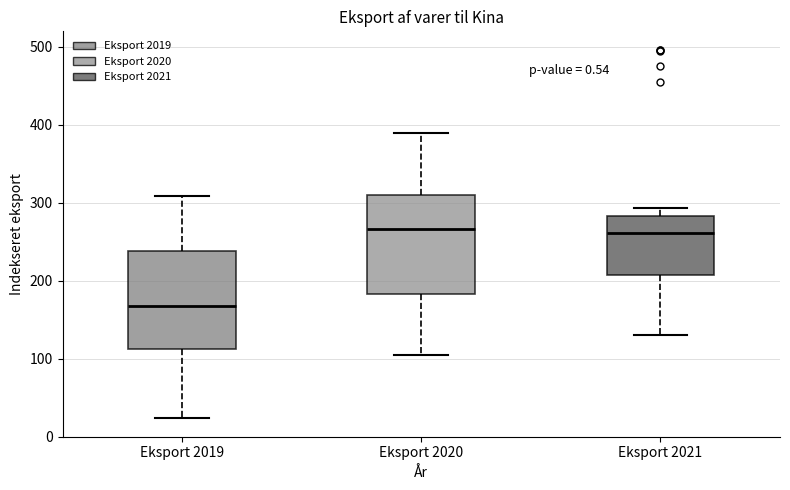

Where does the lower whisker of the box for Eksport 2019 end on the y-axis? The values are not printed on the chart, so give them approximately, as read against the axis.

20